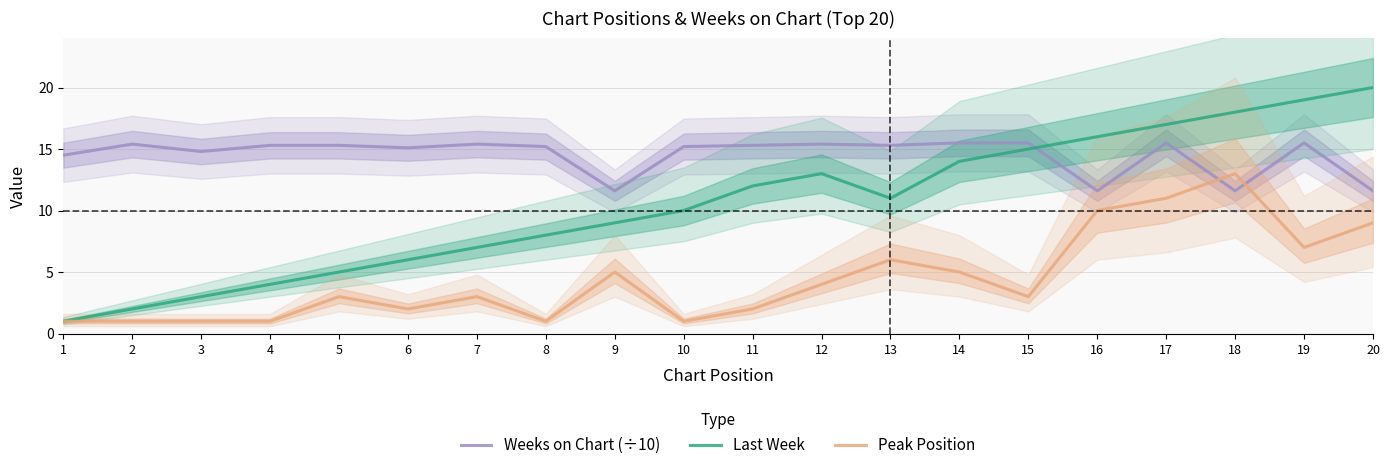

Between 4 and 1, which is larger?

4